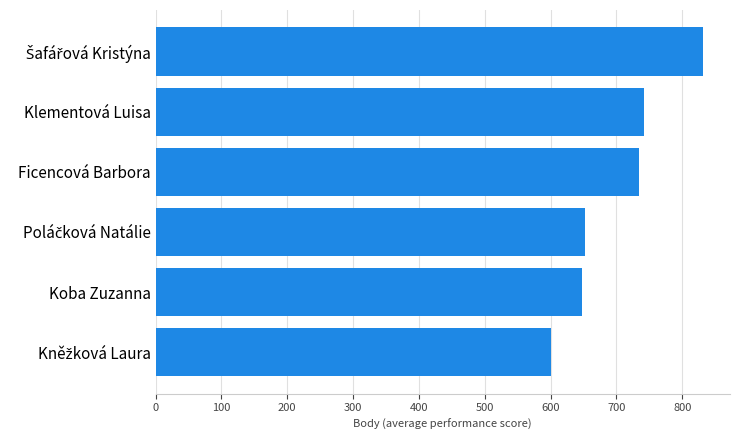

Reading top to bottom, what are all the values shown in this chart?

831	742	735	653	647	601